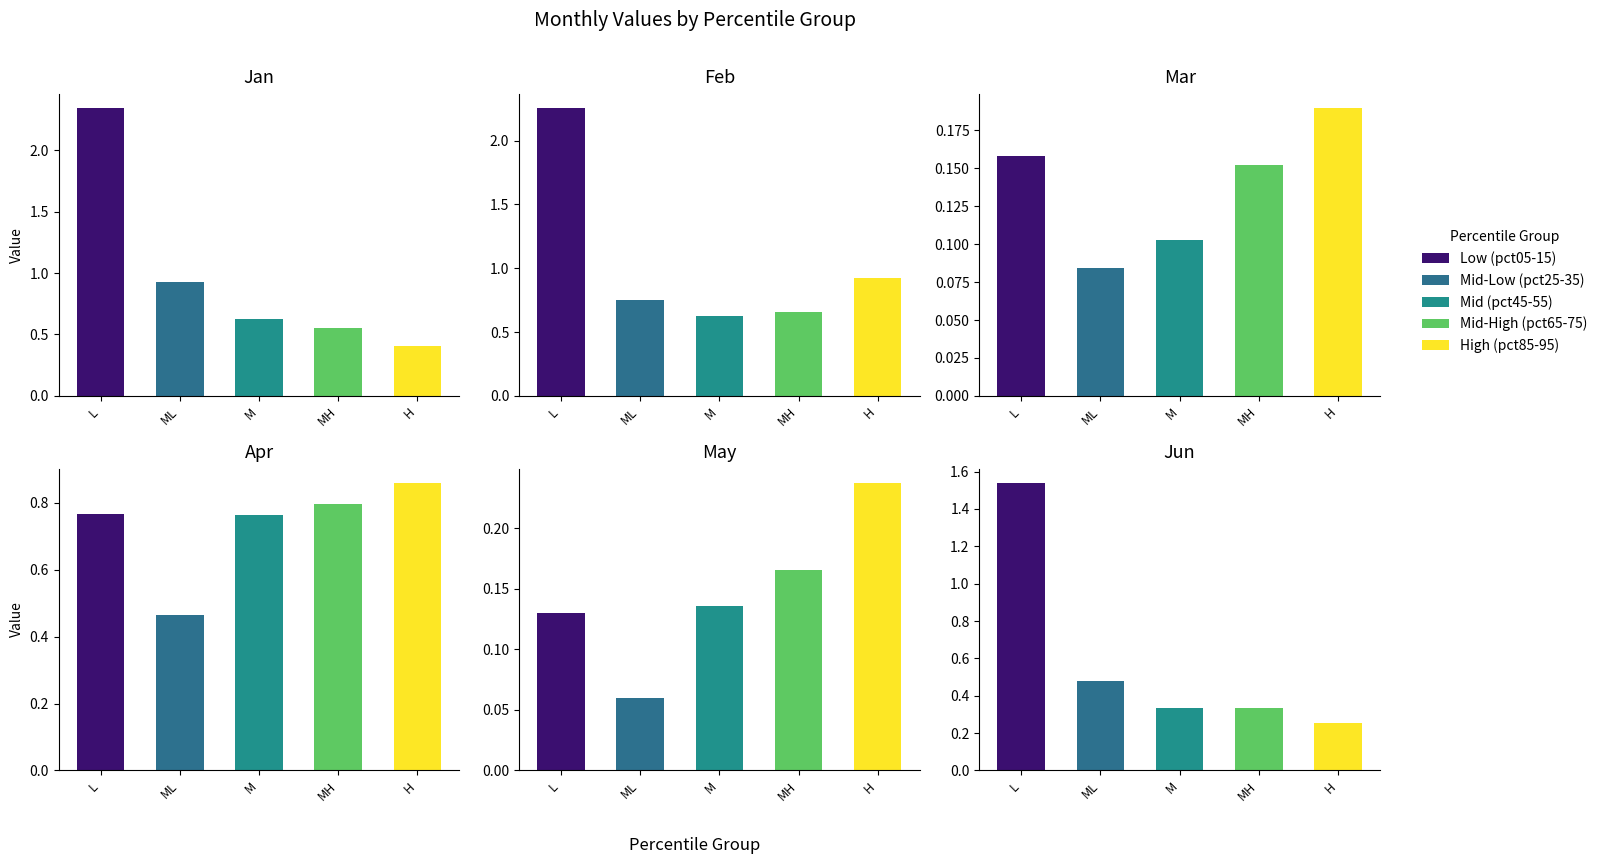

Read the Jun value at pct25.

0.5